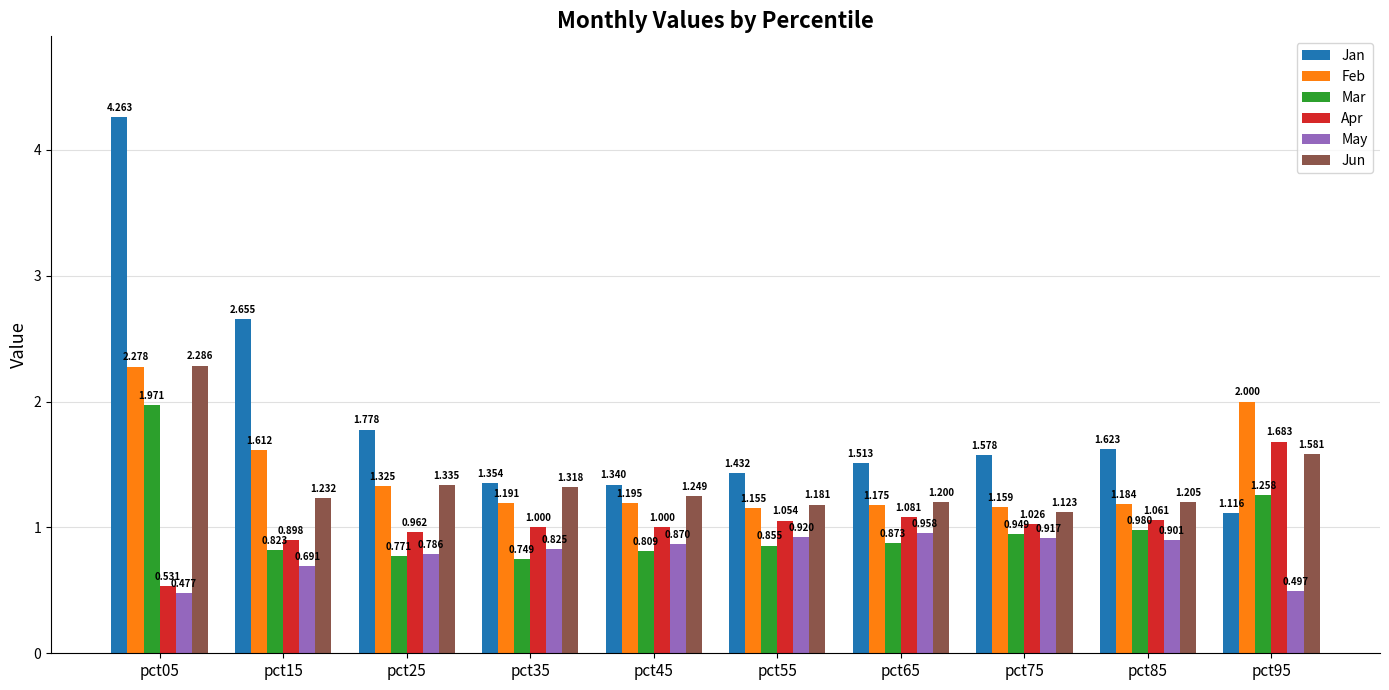

What is the minimum value for Feb?

1.2